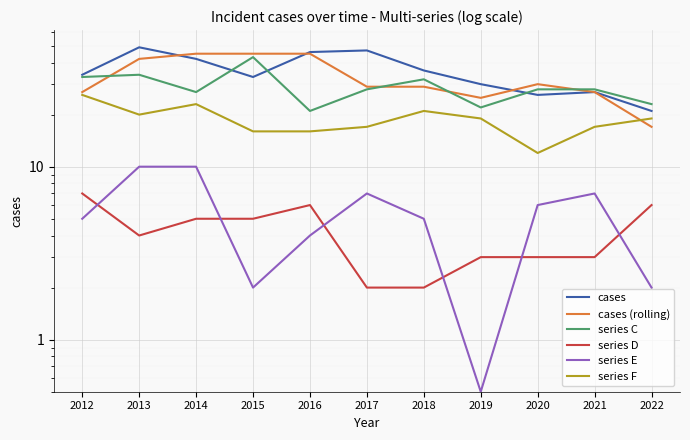

At which category does series E reach its first local peak?

2017